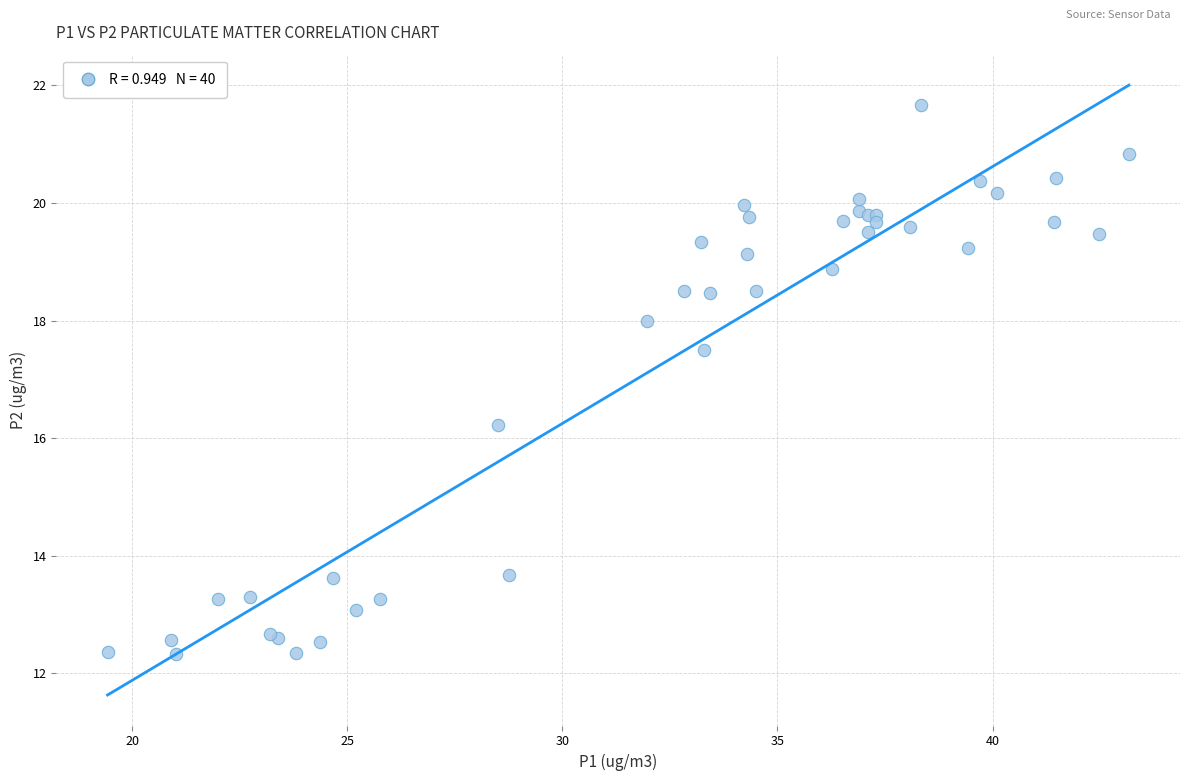

What Y value in the scatter plot is closest to 17?

17.5